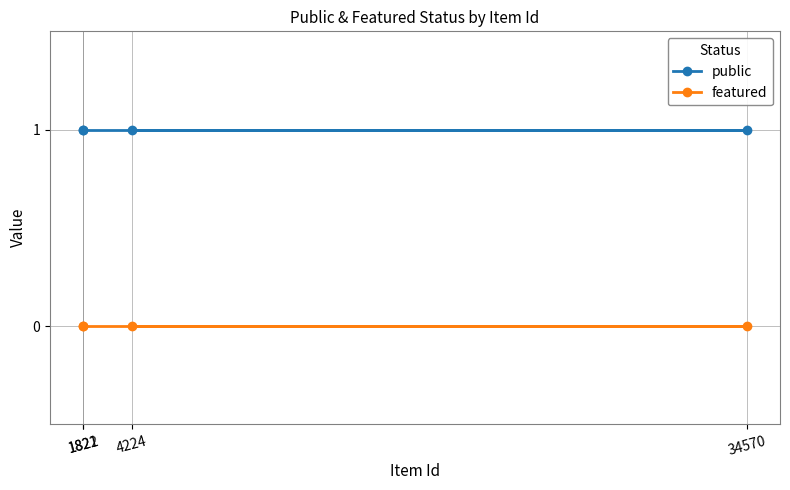

True or false: featured and public intersect in this chart.

False